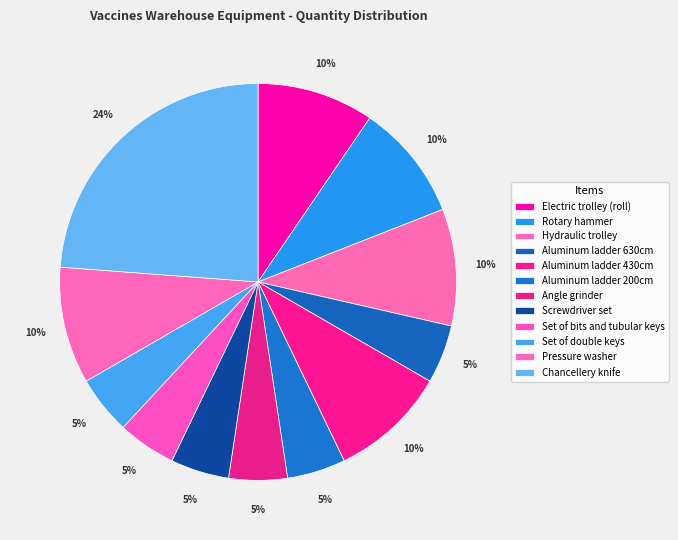

What is the total percentage of Angle grinder and Hydraulic trolley?

14.3%